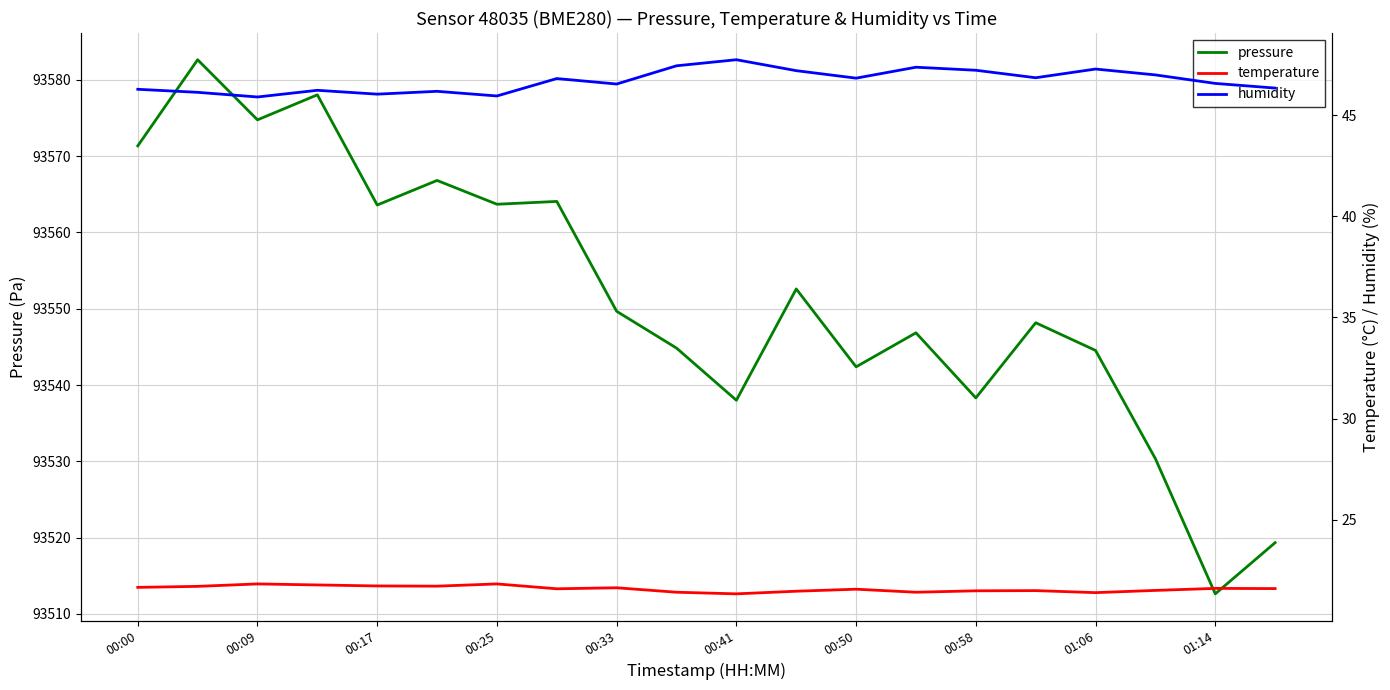

In pressure, how many points are lower than both neighbors (excluding endpoints)?

7